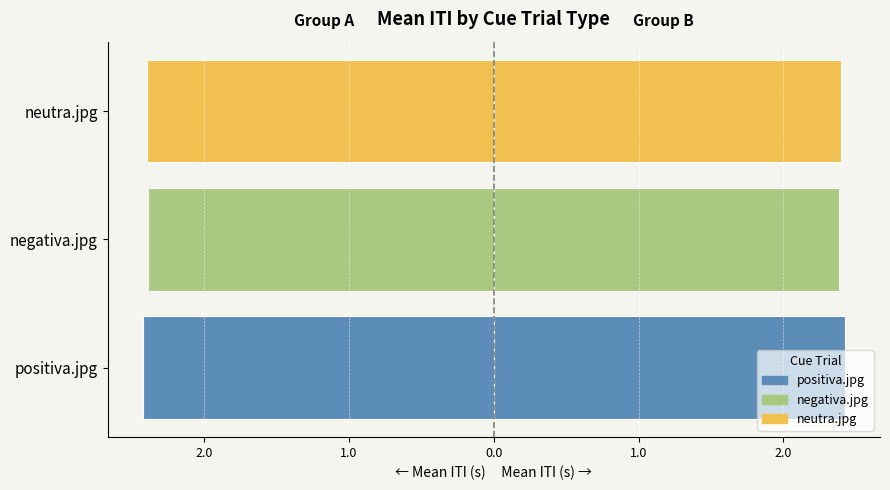

What are all the series names shown in the legend?

positiva.jpg, negativa.jpg, neutra.jpg